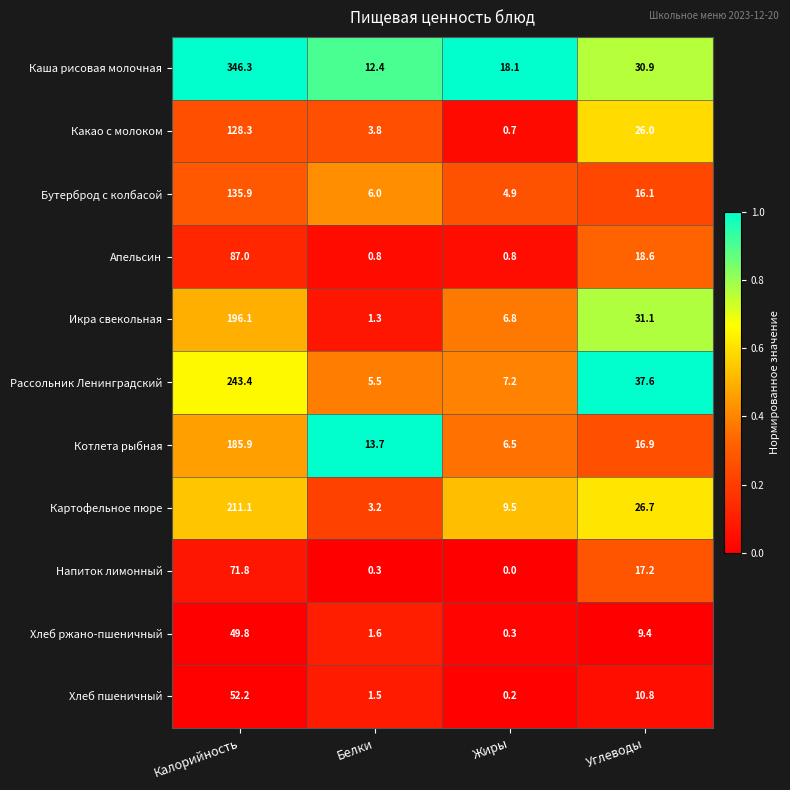

What is the spread (max minus min) of values at Белки?

13.4